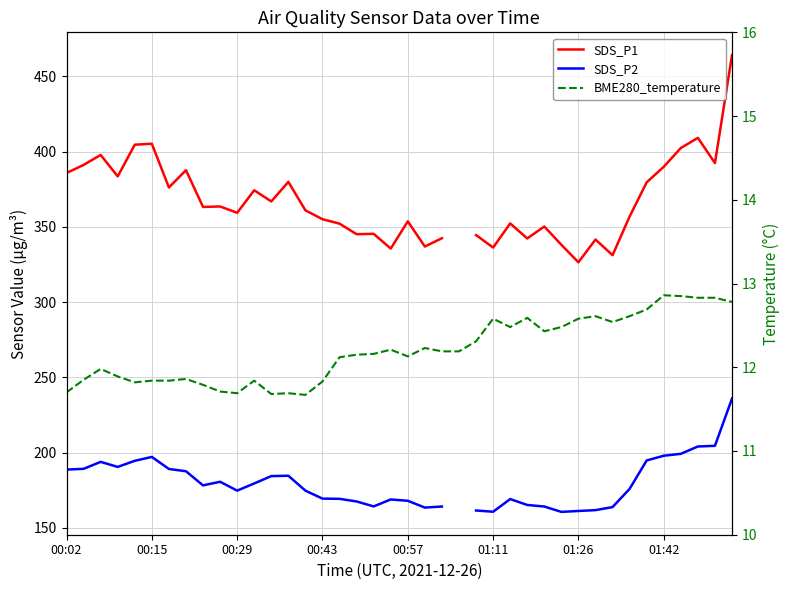

The BME280_temperature series shows 4.7 at 9. True or false?

False